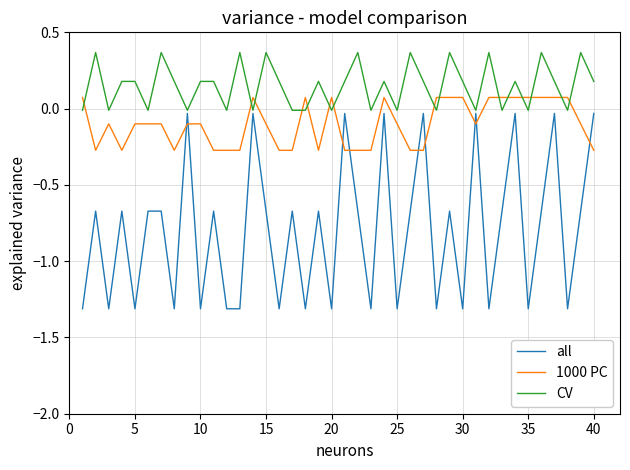

Count the number of data series in this chart.

3